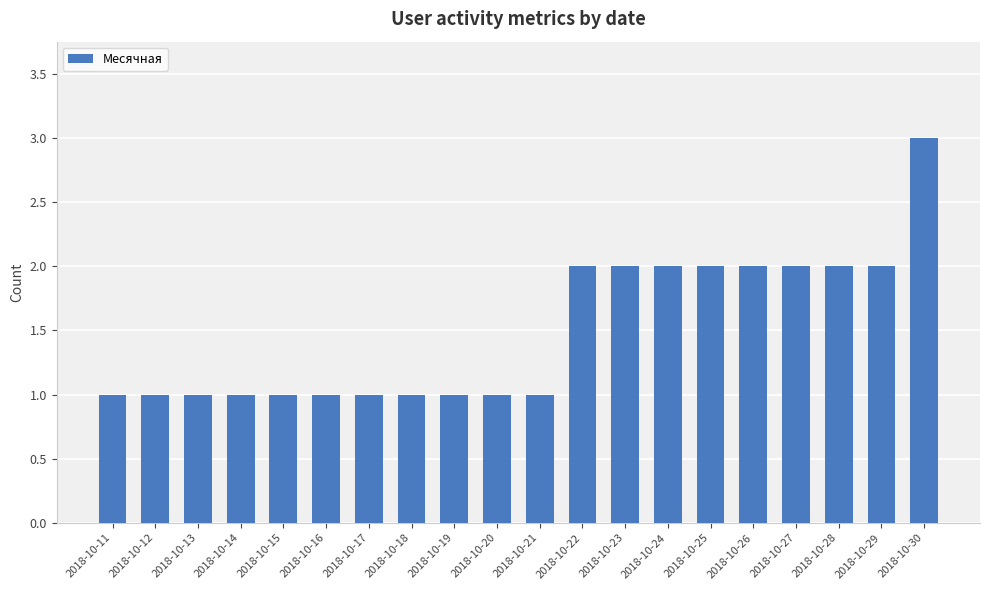

What is the difference between the values at 2018-10-30 and 2018-10-14?

2